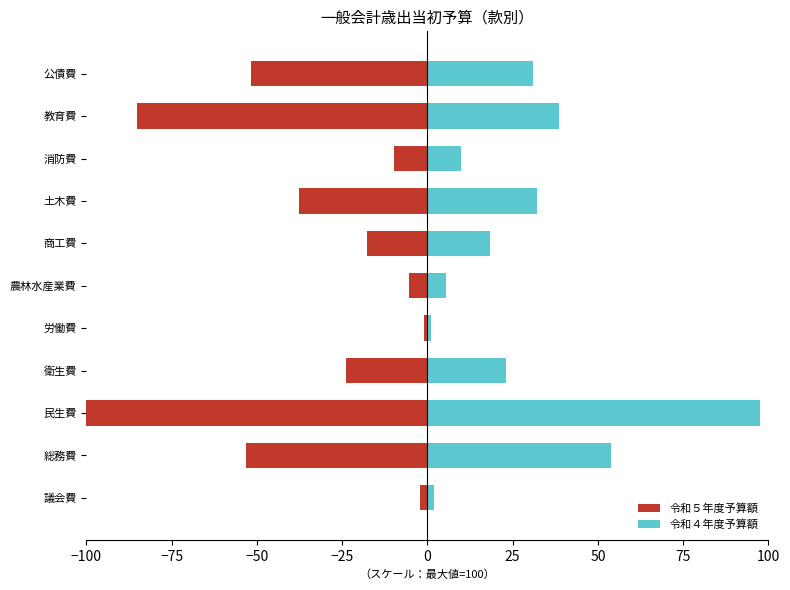

Rank the series by their maximum value, from highest to lowest.

令和４年度予算額, 令和５年度予算額